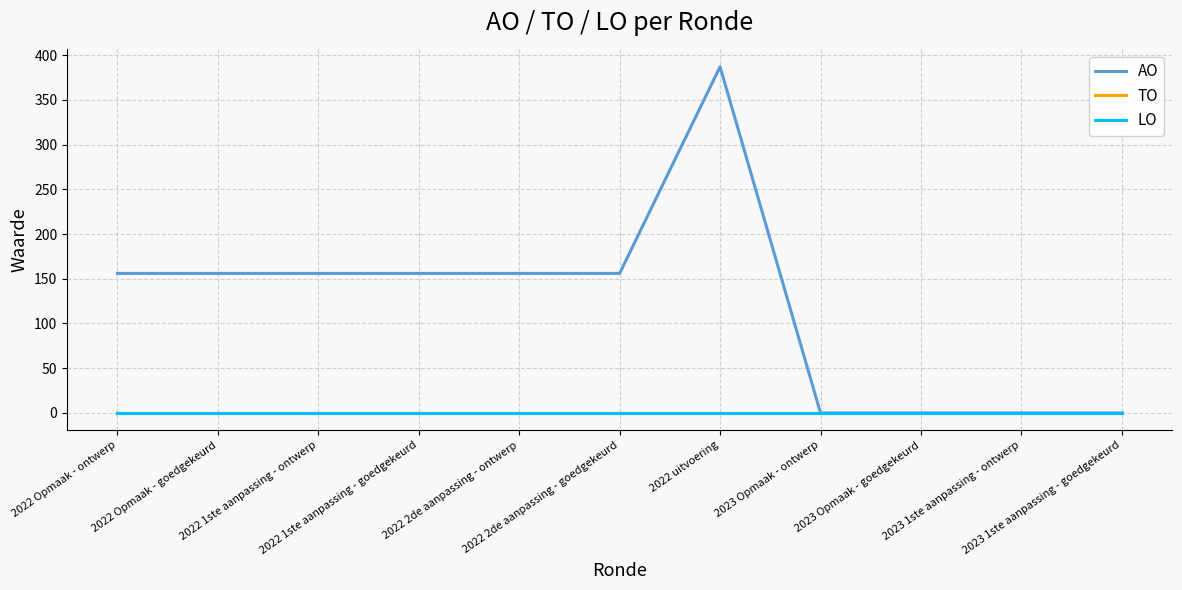

Reading left to right, list all the values displayed in this chart.

AO: 156	156	156	156	156	156	387	0	0	0	0
TO: 0	0	0	0	0	0	0	0	0	0	0
LO: 0	0	0	0	0	0	0	0	0	0	0